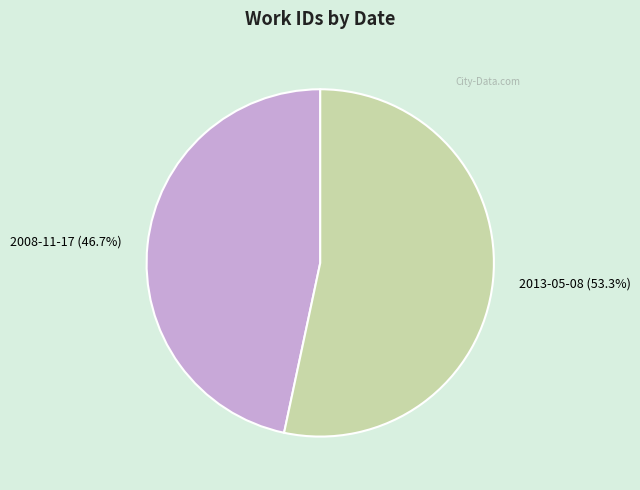

Combined, do 2013-05-08 and 2008-11-17 account for over 50%?

Yes